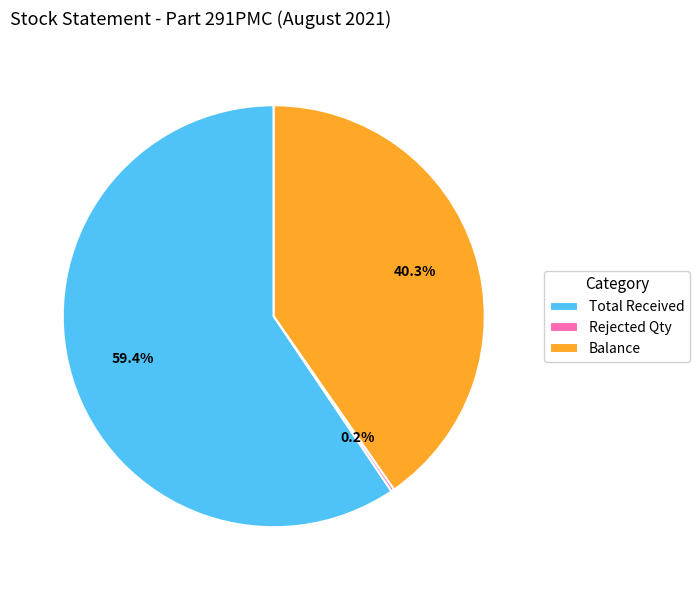

The Total Received slice represents 48% of the pie. True or false?

False